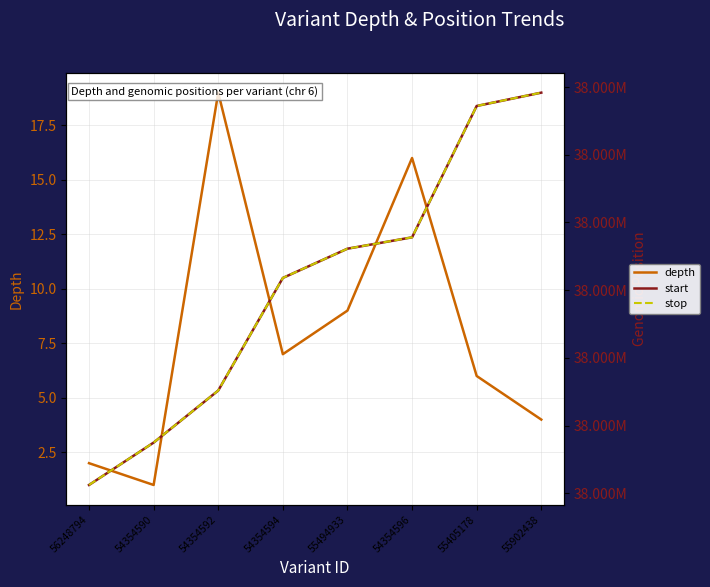

Rank the series at 56248794 from highest to lowest value.

stop, start, depth